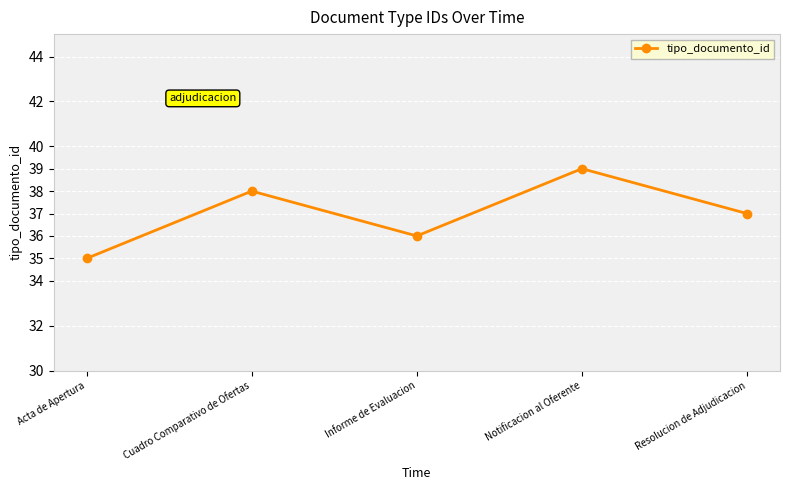

What position from the right is Cuadro Comparativo de Ofertas?

4